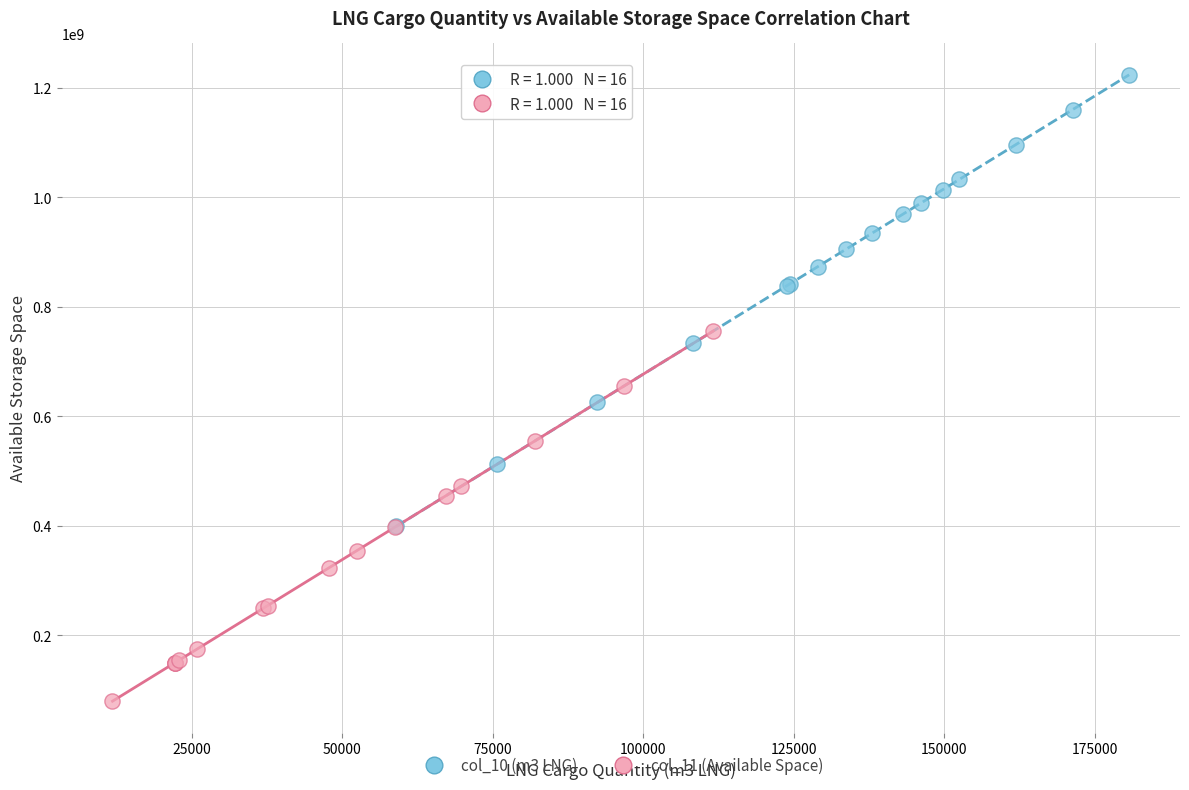

Which series has the largest Y range (max minus min)?

col_10 (m3 LNG)